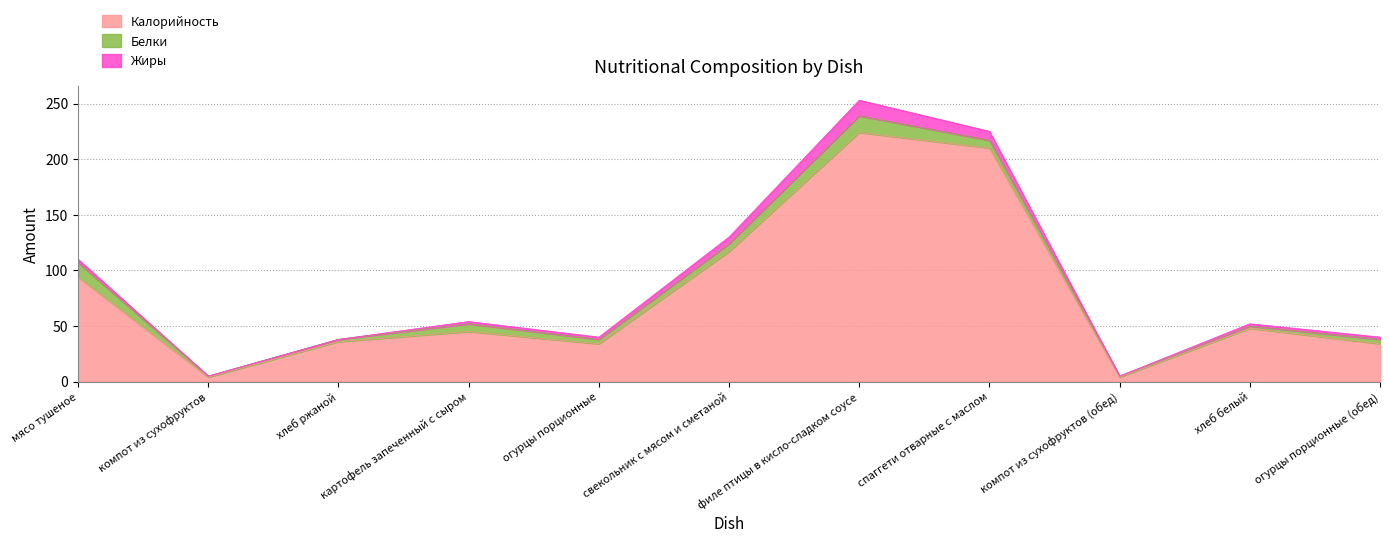

Is it true that Белки equals 1 at хлеб белый?

False